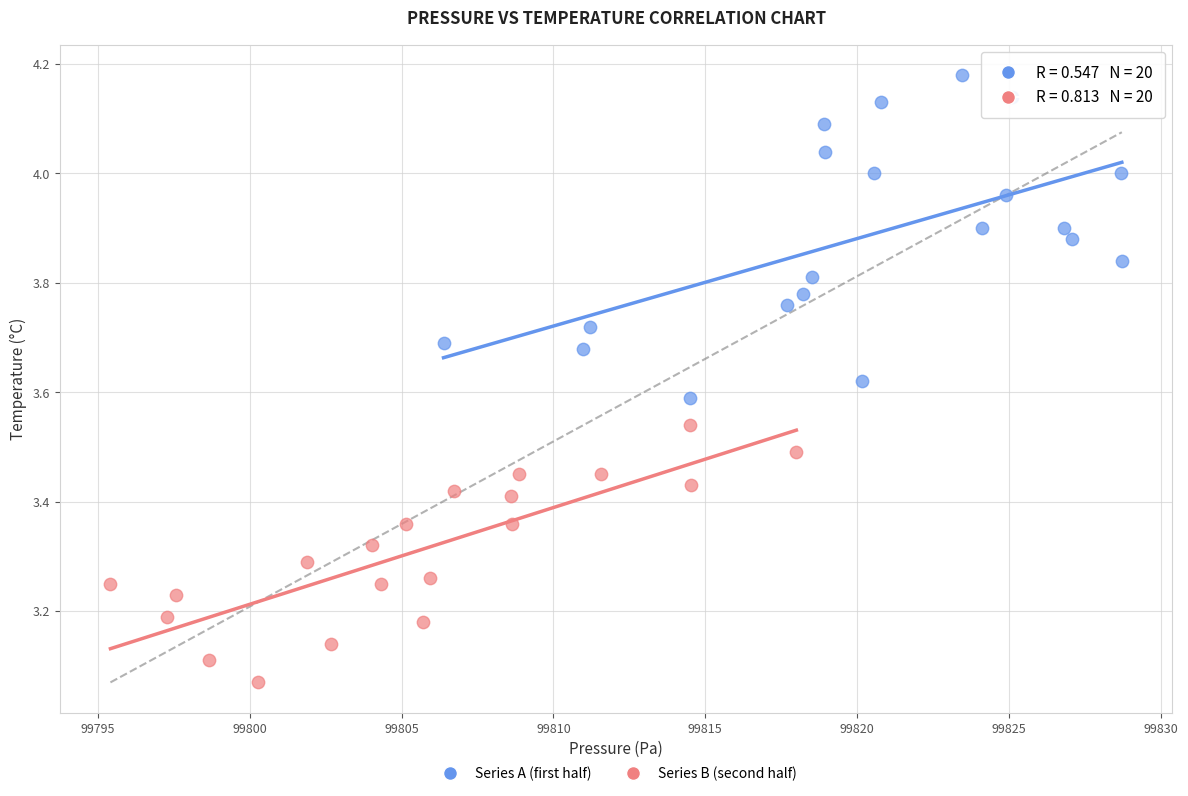

Which series contains the lowest Y value?

Series B (second half)